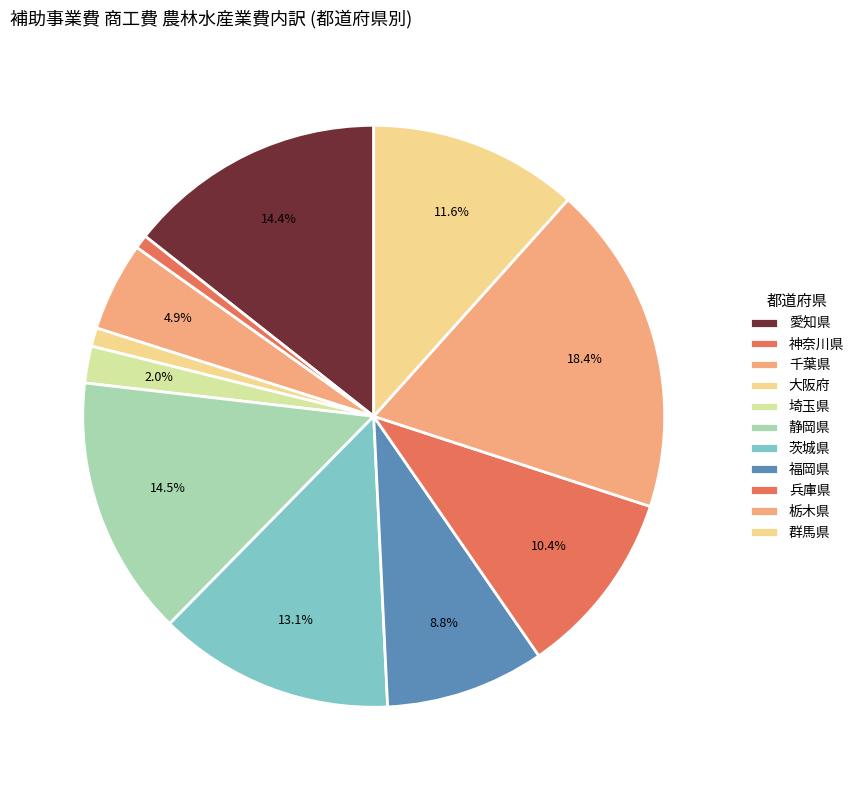

Is there a majority slice in this chart?

No